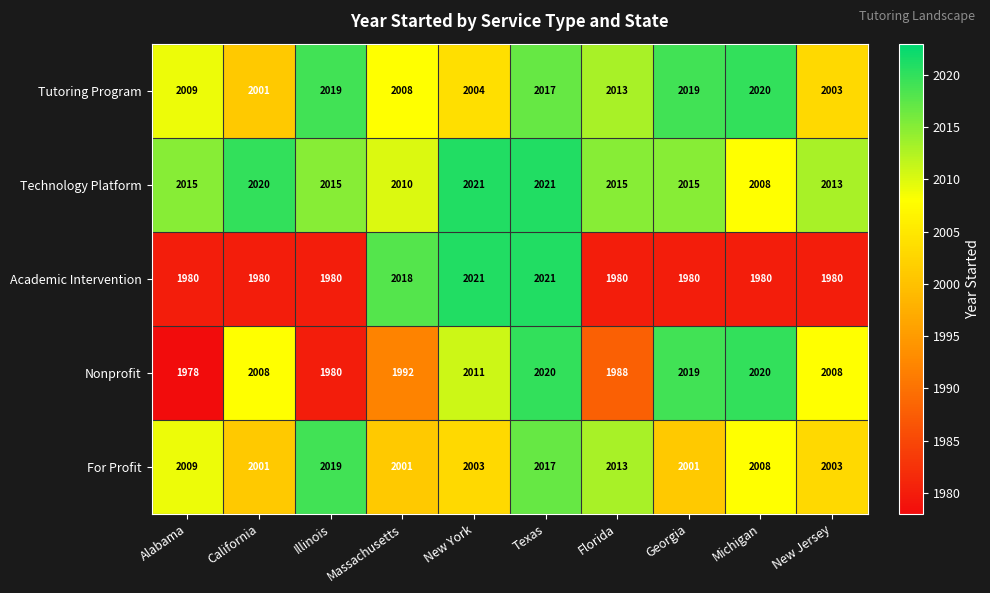

Which series has the widest spread of values?

Nonprofit